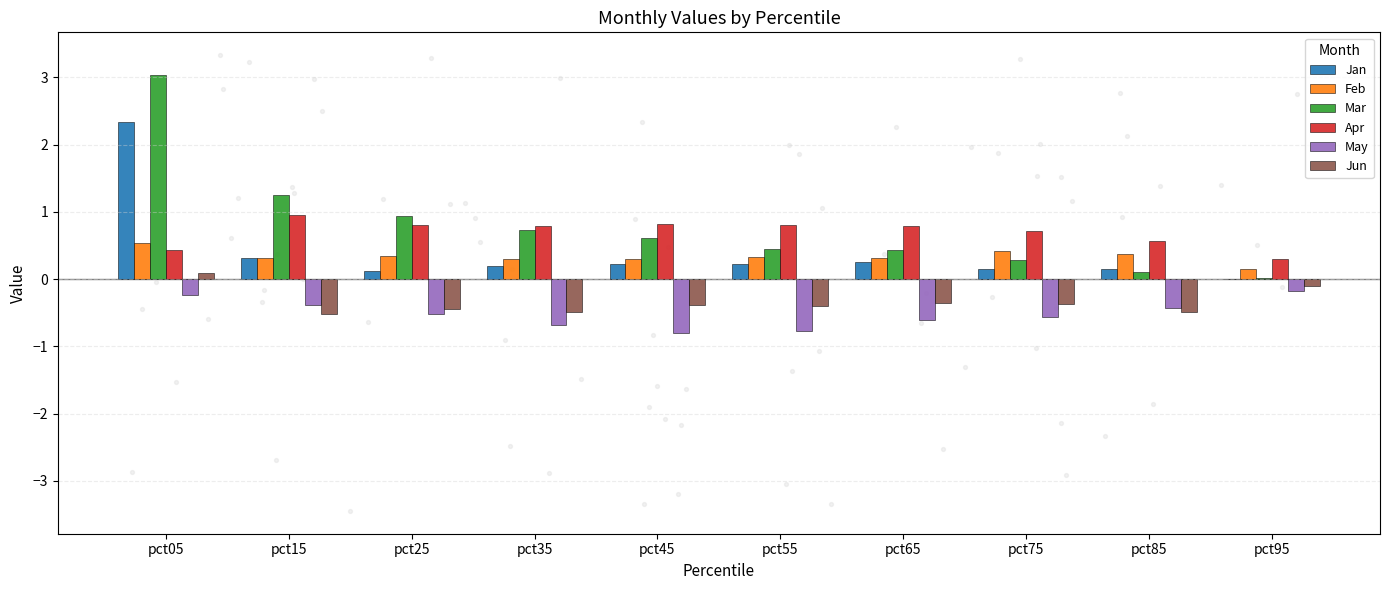

What are all the series names shown in the legend?

Jan, Feb, Mar, Apr, May, Jun